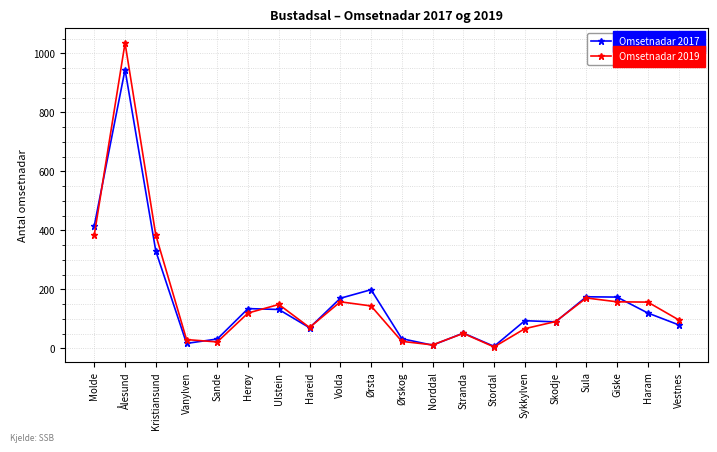

In Omsetnadar 2019, how many points are higher than both neighbors (excluding endpoints)?

5